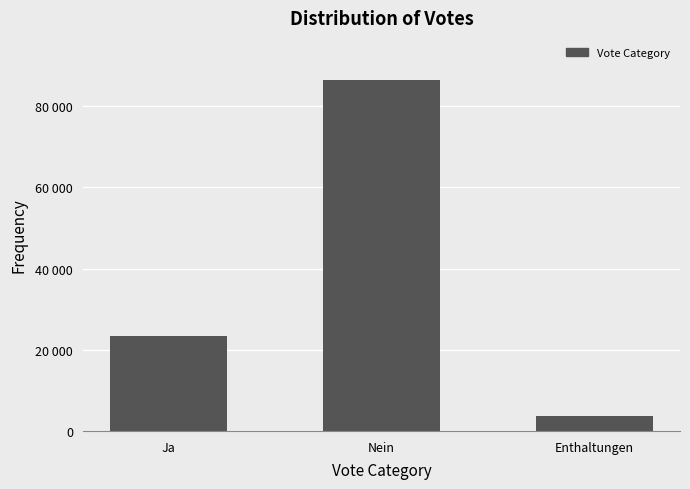

Reading left to right, what are all the values shown in this chart?

23281	86440	3735